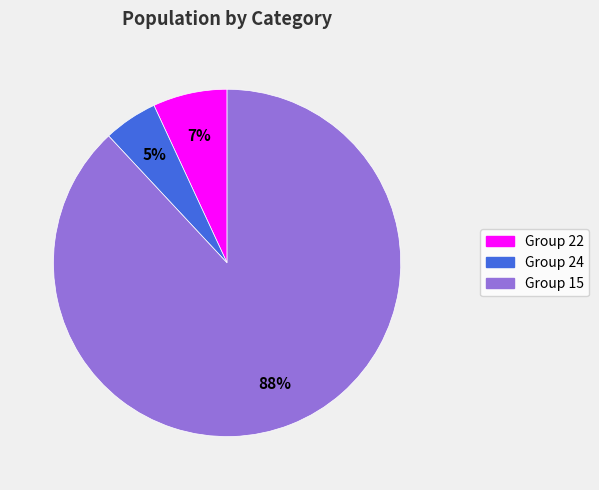

To the nearest percent, what is the difference between the largest and smallest slice percentages?

83%